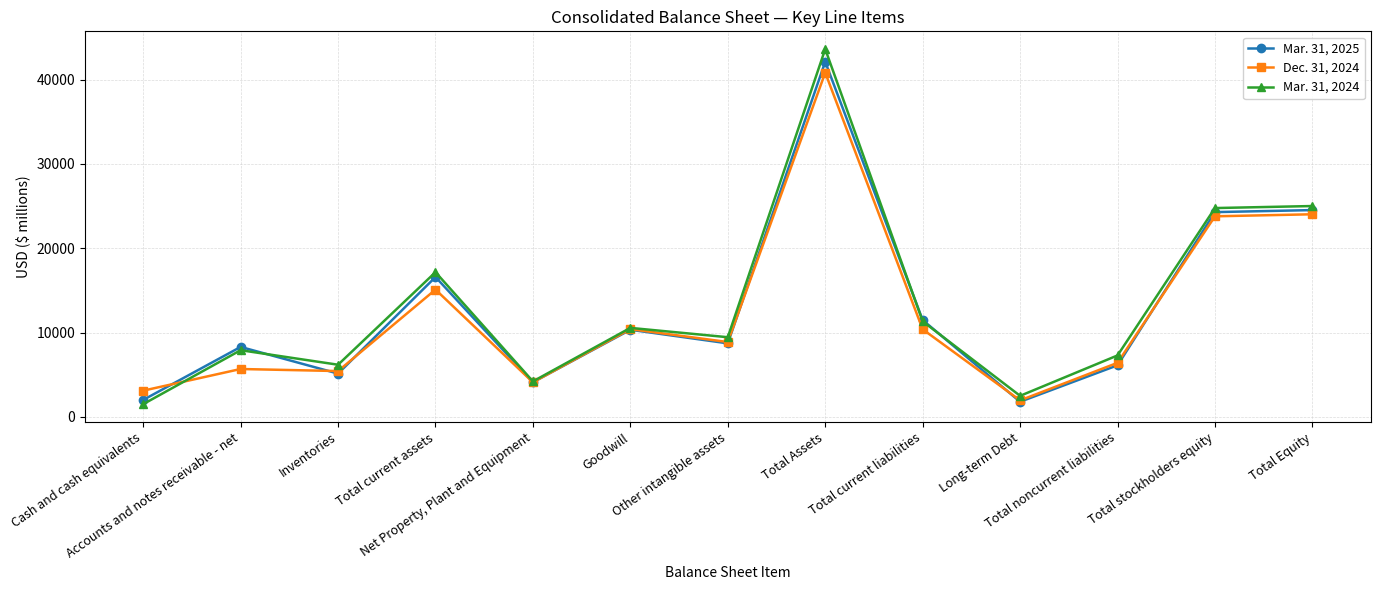

At how many categories does at least one series exceed 1902?

13